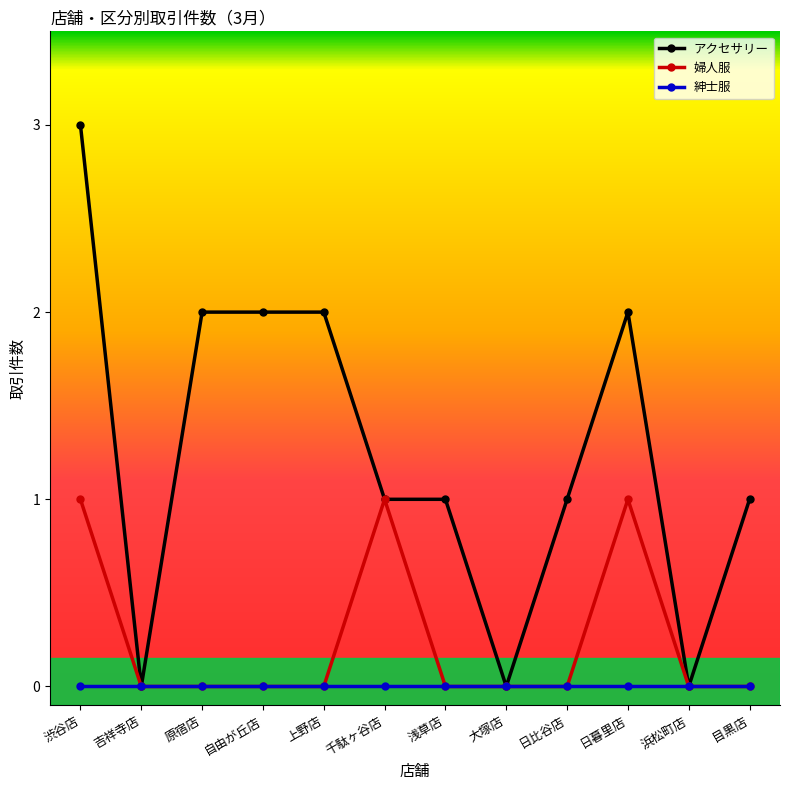

Is it true that 婦人服 equals 0 at 原宿店?

True